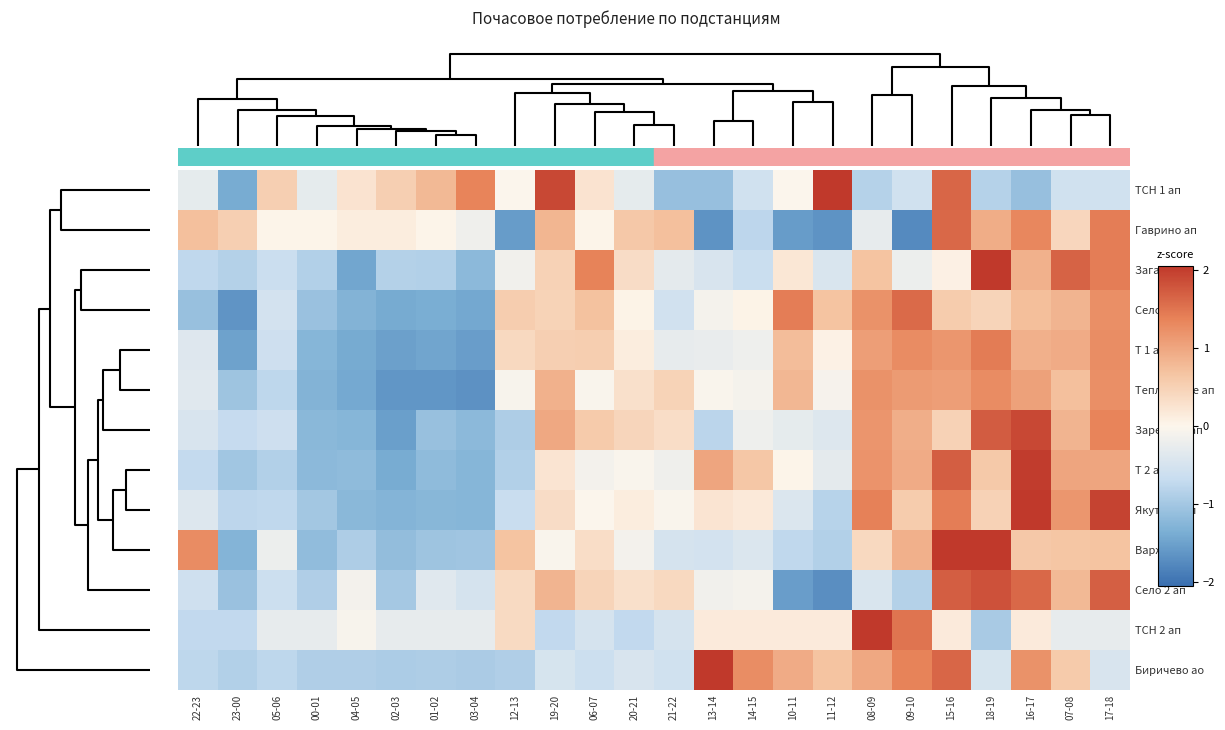

Reading left to right, transcribe all the data shown in this chart.

ТСН 1 ап: 22-23=-0.3	23-00=-1.4	05-06=0.5	00-01=-0.3	04-05=0.3	02-03=0.5	01-02=0.8	03-04=1.3	12-13=-0.0	19-20=1.9	06-07=0.3	20-21=-0.3	21-22=-1.1	13-14=-1.1	14-15=-0.6	10-11=-0.0	11-12=2.4	08-09=-0.8	09-10=-0.6	15-16=1.6	18-19=-0.8	16-17=-1.1	07-08=-0.6	17-18=-0.6
Гаврино ап: 22-23=0.7	23-00=0.5	05-06=0.0	00-01=0.0	04-05=0.1	02-03=0.1	01-02=0.0	03-04=-0.2	12-13=-1.6	19-20=0.8	06-07=0.0	20-21=0.6	21-22=0.7	13-14=-1.7	14-15=-0.8	10-11=-1.6	11-12=-1.7	08-09=-0.3	09-10=-1.8	15-16=1.6	18-19=0.9	16-17=1.3	07-08=0.4	17-18=1.4
Загарье ап: 22-23=-0.7	23-00=-0.9	05-06=-0.6	00-01=-0.9	04-05=-1.5	02-03=-0.9	01-02=-0.9	03-04=-1.2	12-13=-0.1	19-20=0.5	06-07=1.4	20-21=0.3	21-22=-0.3	13-14=-0.5	14-15=-0.7	10-11=0.2	11-12=-0.5	08-09=0.7	09-10=-0.2	15-16=0.1	18-19=2.7	16-17=0.9	07-08=1.7	17-18=1.4
Село 1 ап: 22-23=-1.1	23-00=-1.6	05-06=-0.5	00-01=-1.1	04-05=-1.3	02-03=-1.4	01-02=-1.4	03-04=-1.4	12-13=0.5	19-20=0.5	06-07=0.7	20-21=0.0	21-22=-0.6	13-14=-0.1	14-15=0.0	10-11=1.4	11-12=0.7	08-09=1.2	09-10=1.6	15-16=0.6	18-19=0.4	16-17=0.7	07-08=0.8	17-18=1.2
Т 1 ап: 22-23=-0.4	23-00=-1.5	05-06=-0.6	00-01=-1.3	04-05=-1.4	02-03=-1.5	01-02=-1.5	03-04=-1.5	12-13=0.4	19-20=0.5	06-07=0.5	20-21=0.1	21-22=-0.3	13-14=-0.2	14-15=-0.2	10-11=0.7	11-12=0.1	08-09=1.1	09-10=1.3	15-16=1.2	18-19=1.4	16-17=0.9	07-08=0.9	17-18=1.3
Теплогорье ап: 22-23=-0.4	23-00=-1.0	05-06=-0.8	00-01=-1.3	04-05=-1.4	02-03=-1.6	01-02=-1.6	03-04=-1.7	12-13=-0.1	19-20=0.9	06-07=-0.0	20-21=0.3	21-22=0.5	13-14=-0.0	14-15=-0.1	10-11=0.8	11-12=-0.1	08-09=1.2	09-10=1.1	15-16=1.1	18-19=1.3	16-17=1.0	07-08=0.7	17-18=1.2
Заречная ап: 22-23=-0.5	23-00=-0.7	05-06=-0.6	00-01=-1.2	04-05=-1.3	02-03=-1.5	01-02=-1.1	03-04=-1.2	12-13=-0.9	19-20=1.0	06-07=0.6	20-21=0.4	21-22=0.3	13-14=-0.8	14-15=-0.2	10-11=-0.3	11-12=-0.4	08-09=1.2	09-10=0.9	15-16=0.5	18-19=1.7	16-17=1.9	07-08=0.8	17-18=1.4
Т 2 ап: 22-23=-0.7	23-00=-1.0	05-06=-0.9	00-01=-1.2	04-05=-1.2	02-03=-1.4	01-02=-1.2	03-04=-1.3	12-13=-0.9	19-20=0.2	06-07=-0.1	20-21=-0.0	21-22=-0.2	13-14=1.0	14-15=0.6	10-11=0.0	11-12=-0.3	08-09=1.2	09-10=0.9	15-16=1.7	18-19=0.6	16-17=2.0	07-08=1.0	17-18=1.0
Якутино ап: 22-23=-0.4	23-00=-0.8	05-06=-0.7	00-01=-1.0	04-05=-1.2	02-03=-1.3	01-02=-1.2	03-04=-1.3	12-13=-0.7	19-20=0.4	06-07=-0.0	20-21=0.1	21-22=-0.0	13-14=0.2	14-15=0.2	10-11=-0.4	11-12=-0.8	08-09=1.4	09-10=0.6	15-16=1.4	18-19=0.5	16-17=2.1	07-08=1.2	17-18=1.9
Варжа ап: 22-23=1.3	23-00=-1.3	05-06=-0.2	00-01=-1.2	04-05=-0.9	02-03=-1.2	01-02=-1.1	03-04=-1.0	12-13=0.7	19-20=-0.0	06-07=0.3	20-21=-0.1	21-22=-0.5	13-14=-0.5	14-15=-0.4	10-11=-0.8	11-12=-0.9	08-09=0.4	09-10=0.9	15-16=2.2	18-19=2.3	16-17=0.6	07-08=0.6	17-18=0.7
Село 2 ап: 22-23=-0.6	23-00=-1.1	05-06=-0.6	00-01=-0.9	04-05=-0.1	02-03=-1.0	01-02=-0.4	03-04=-0.5	12-13=0.4	19-20=0.8	06-07=0.5	20-21=0.3	21-22=0.4	13-14=-0.2	14-15=-0.1	10-11=-1.6	11-12=-1.7	08-09=-0.5	09-10=-0.9	15-16=1.7	18-19=1.8	16-17=1.6	07-08=0.8	17-18=1.7
ТСН 2 ап: 22-23=-0.7	23-00=-0.7	05-06=-0.3	00-01=-0.3	04-05=-0.1	02-03=-0.3	01-02=-0.3	03-04=-0.3	12-13=0.4	19-20=-0.7	06-07=-0.5	20-21=-0.7	21-22=-0.5	13-14=0.2	14-15=0.2	10-11=0.2	11-12=0.2	08-09=4.2	09-10=1.5	15-16=0.2	18-19=-1.0	16-17=0.2	07-08=-0.3	17-18=-0.3
Биричево ао: 22-23=-0.8	23-00=-0.9	05-06=-0.8	00-01=-0.9	04-05=-0.9	02-03=-0.9	01-02=-0.9	03-04=-0.9	12-13=-0.9	19-20=-0.5	06-07=-0.6	20-21=-0.5	21-22=-0.6	13-14=2.3	14-15=1.3	10-11=0.9	11-12=0.7	08-09=1.0	09-10=1.4	15-16=1.6	18-19=-0.5	16-17=1.2	07-08=0.6	17-18=-0.5